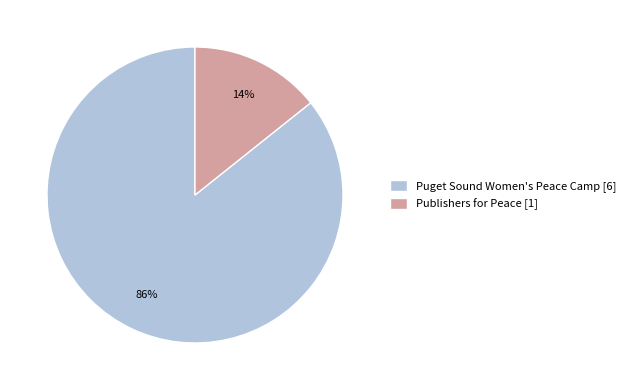

Which slice is the largest?

Puget Sound Women's Peace Camp